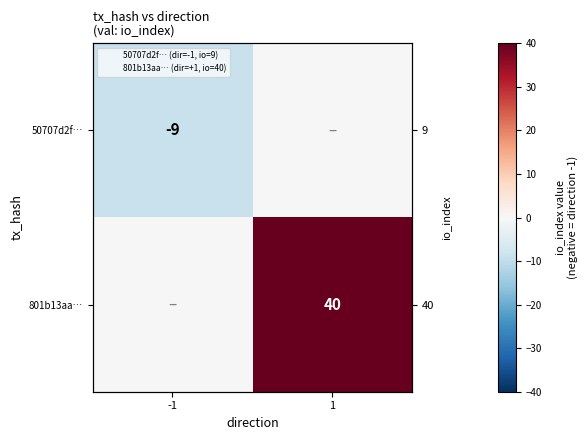

Which label corresponds to the largest value in the chart?

1